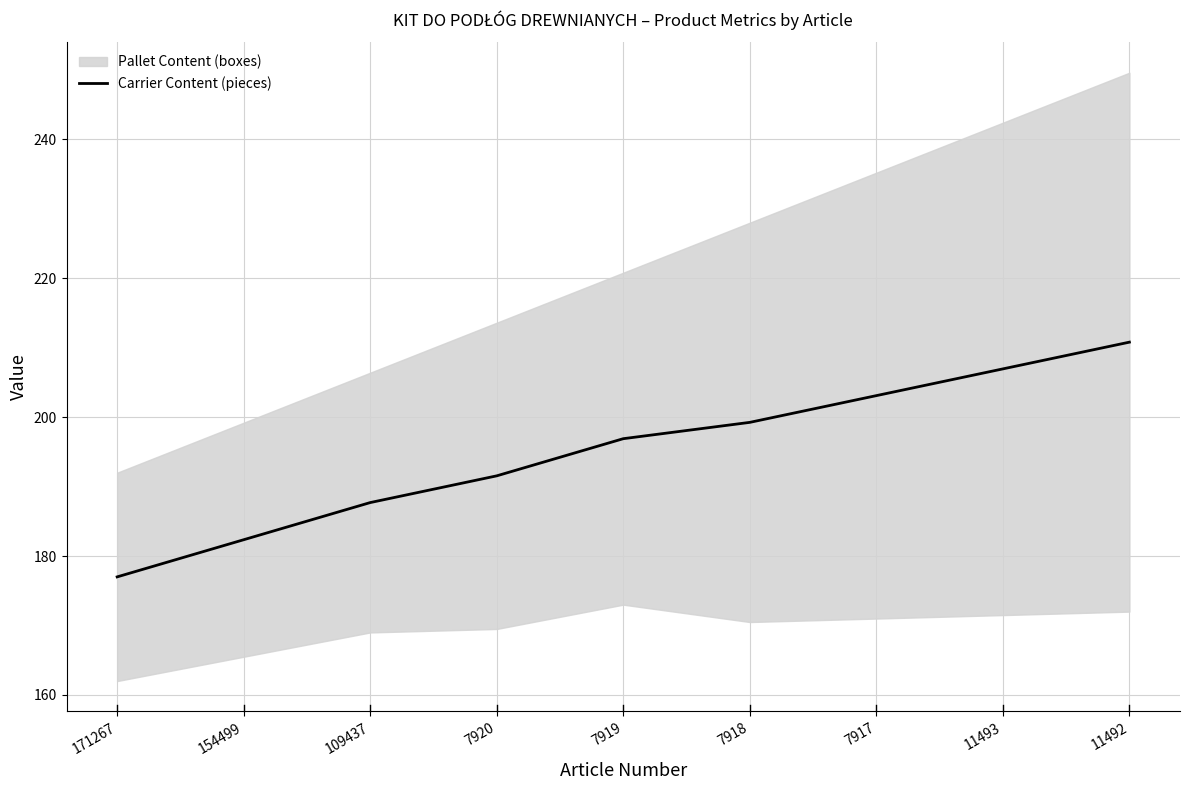

What is the average value?

195.1